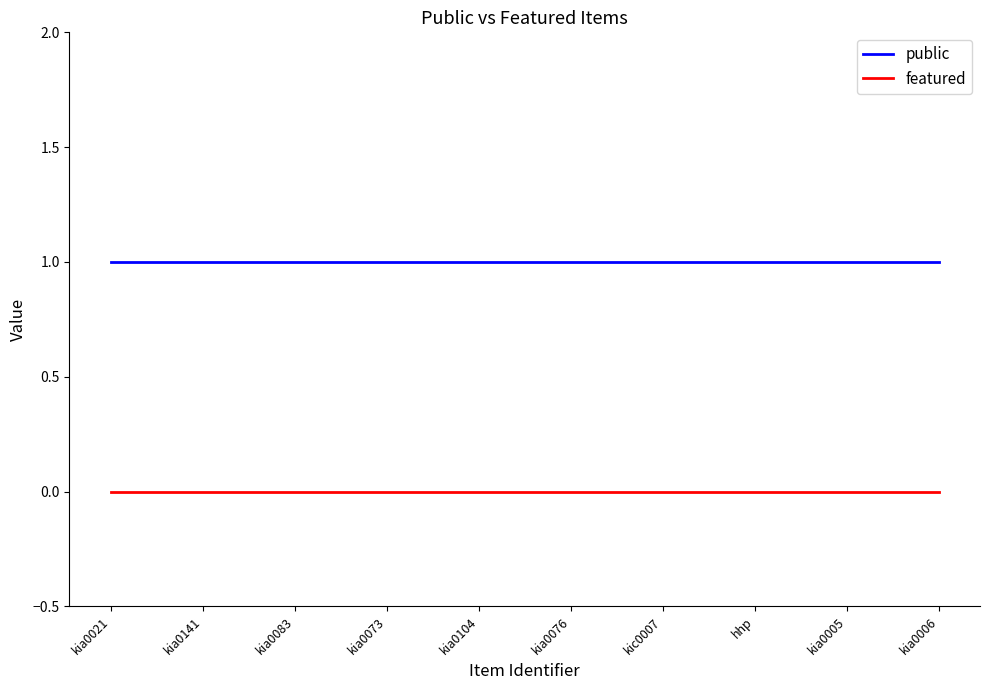

What position from the right is kia0083?

8